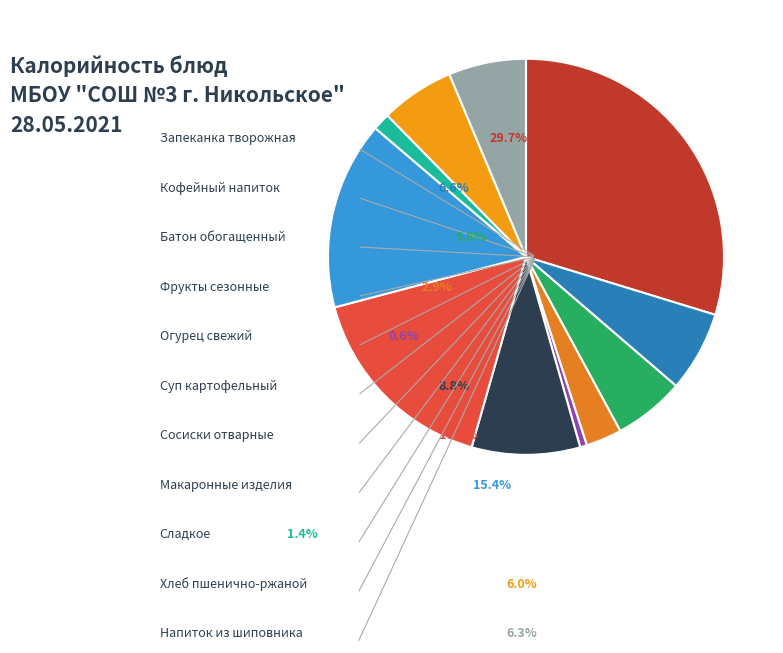

Which has a higher value, Огурец свежий or Фрукты сезонные?

Фрукты сезонные